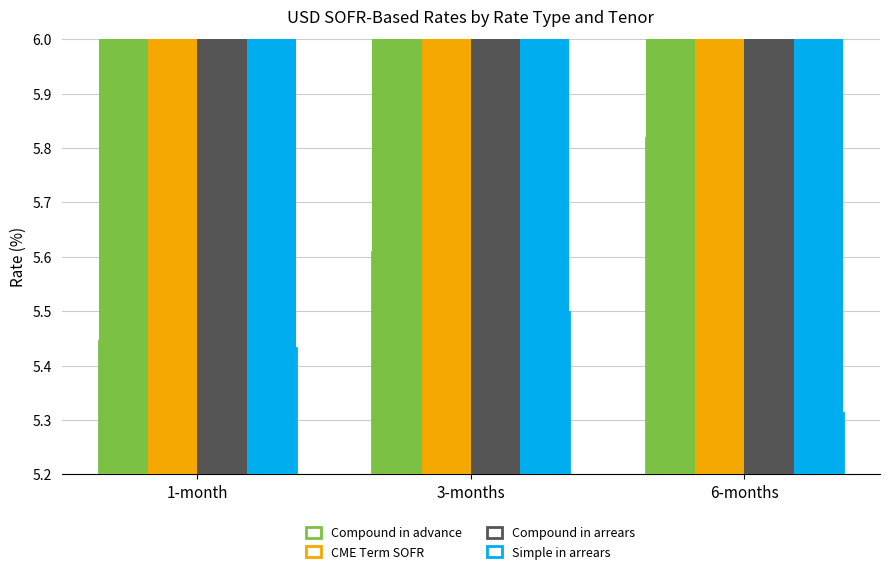

Does the chart contain any negative values?

No